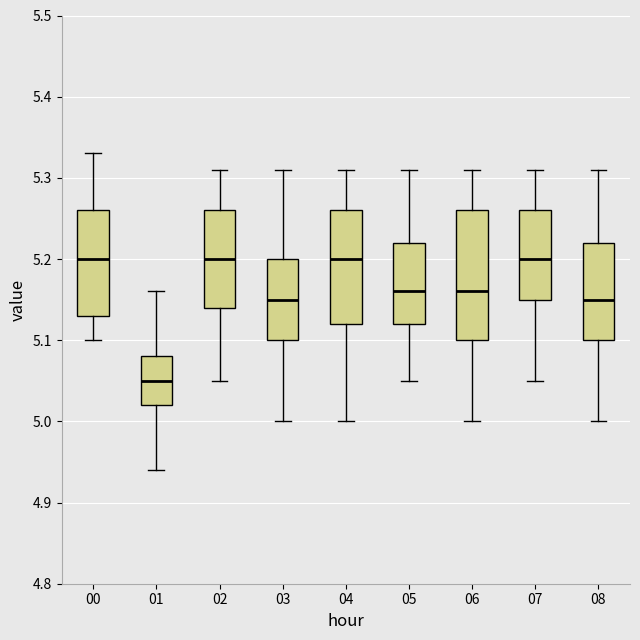

Reading left to right, transcribe this box plot: for each box, give where its median line is, the range the box spans, and where its two whiskers end, as read against the y-axis. The values are not printed on the chart, so give them approximately, as read against the axis.

00: median 5.20, box 5.13 to 5.26, whiskers 5.10 to 5.33
01: median 5.05, box 5.02 to 5.08, whiskers 4.94 to 5.16
02: median 5.20, box 5.14 to 5.26, whiskers 5.05 to 5.31
03: median 5.15, box 5.10 to 5.20, whiskers 5.00 to 5.31
04: median 5.20, box 5.12 to 5.26, whiskers 5.00 to 5.31
05: median 5.16, box 5.12 to 5.22, whiskers 5.05 to 5.31
06: median 5.16, box 5.10 to 5.26, whiskers 5.00 to 5.31
07: median 5.20, box 5.15 to 5.26, whiskers 5.05 to 5.31
08: median 5.15, box 5.10 to 5.22, whiskers 5.00 to 5.31